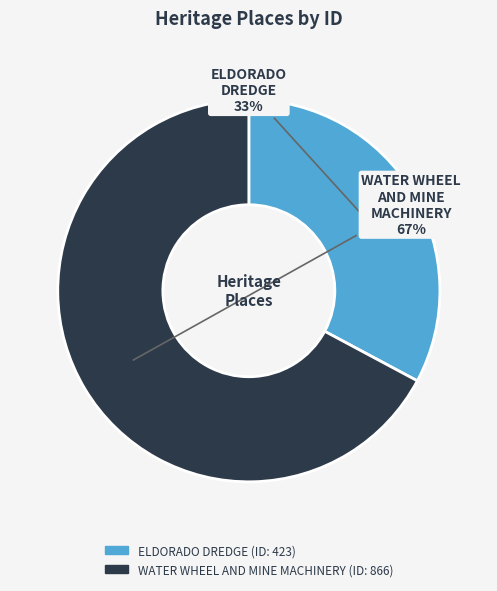

Does ELDORADO DREDGE account for over 50% of the chart?

No